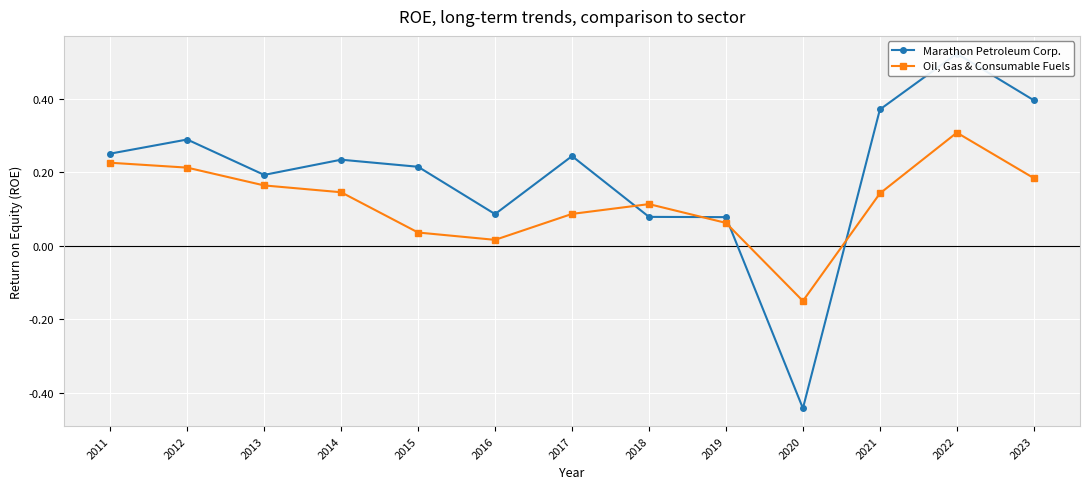

At which label does Oil, Gas & Consumable Fuels first exceed 0?

2011